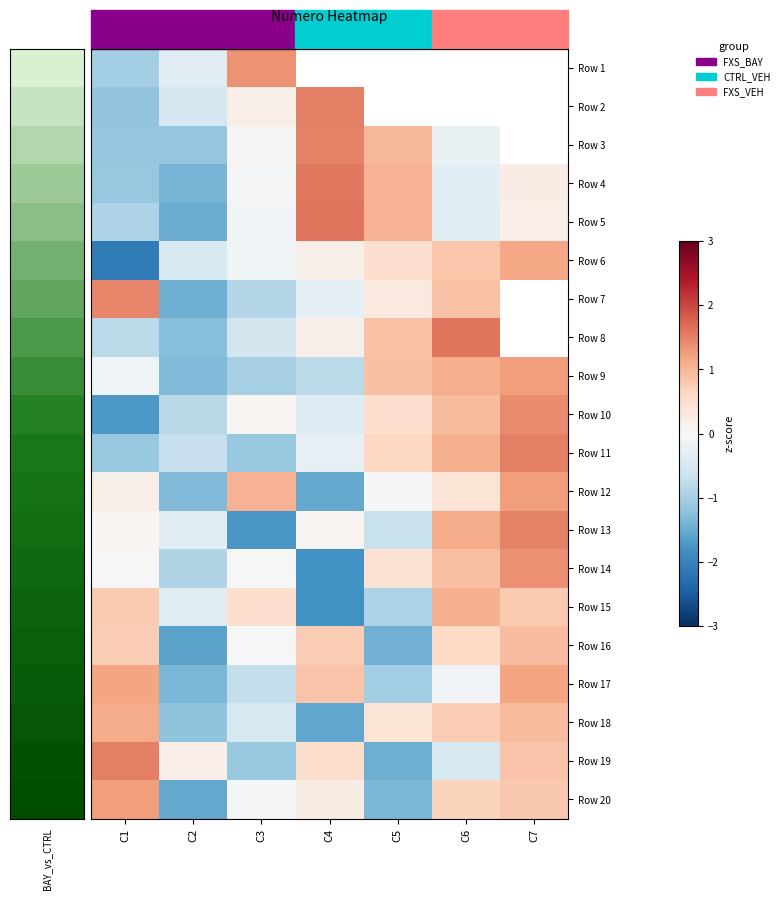

What is the difference between the Row 9 values at C7 and C2?

2.6